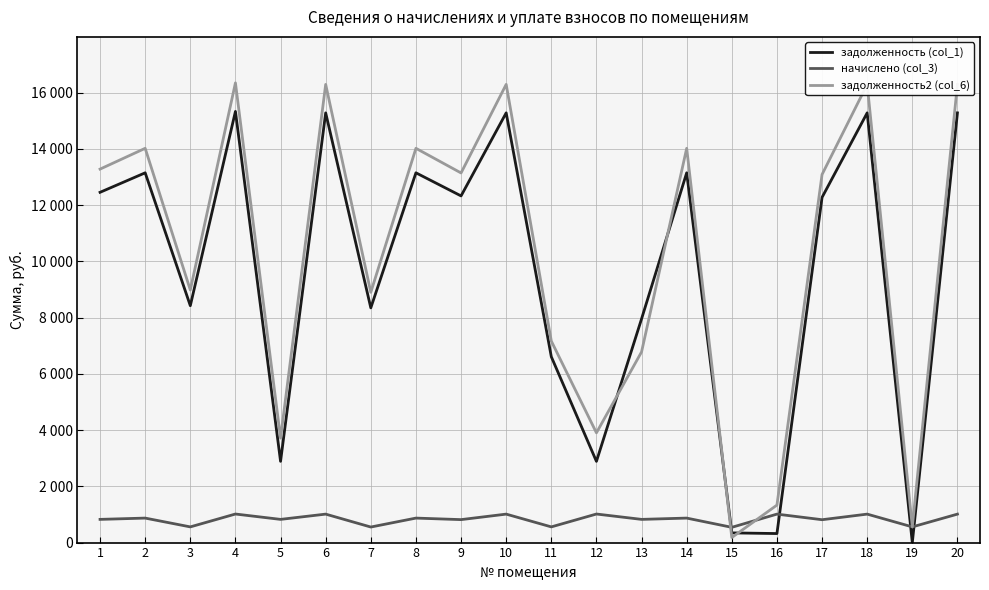

True or false: задолженность2 (col_6) has more than 1 interior local peaks.

True